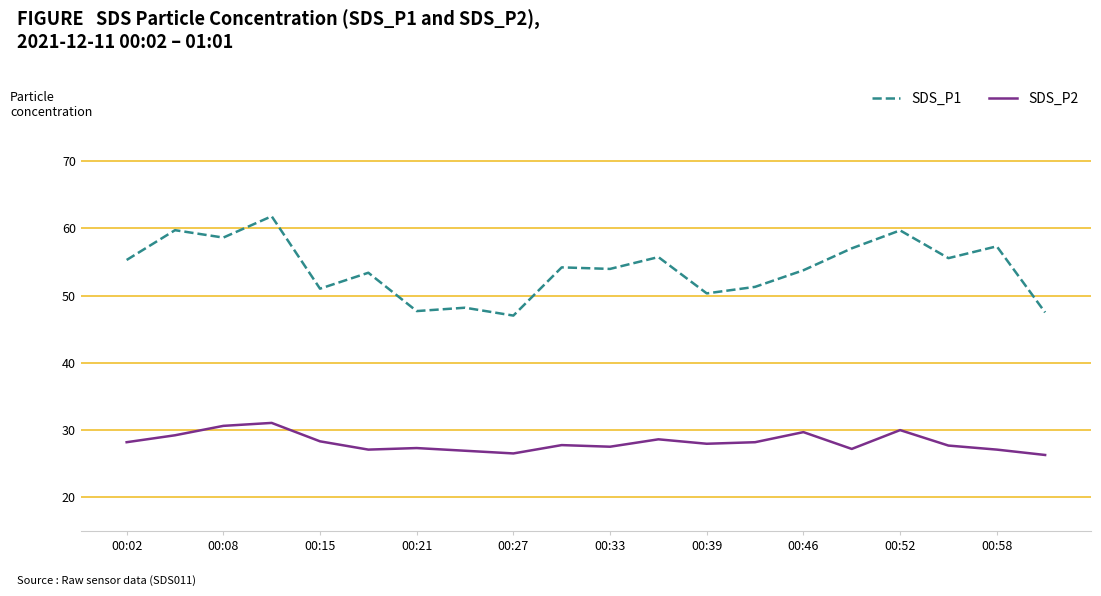

Which series has the widest spread of values?

SDS_P1